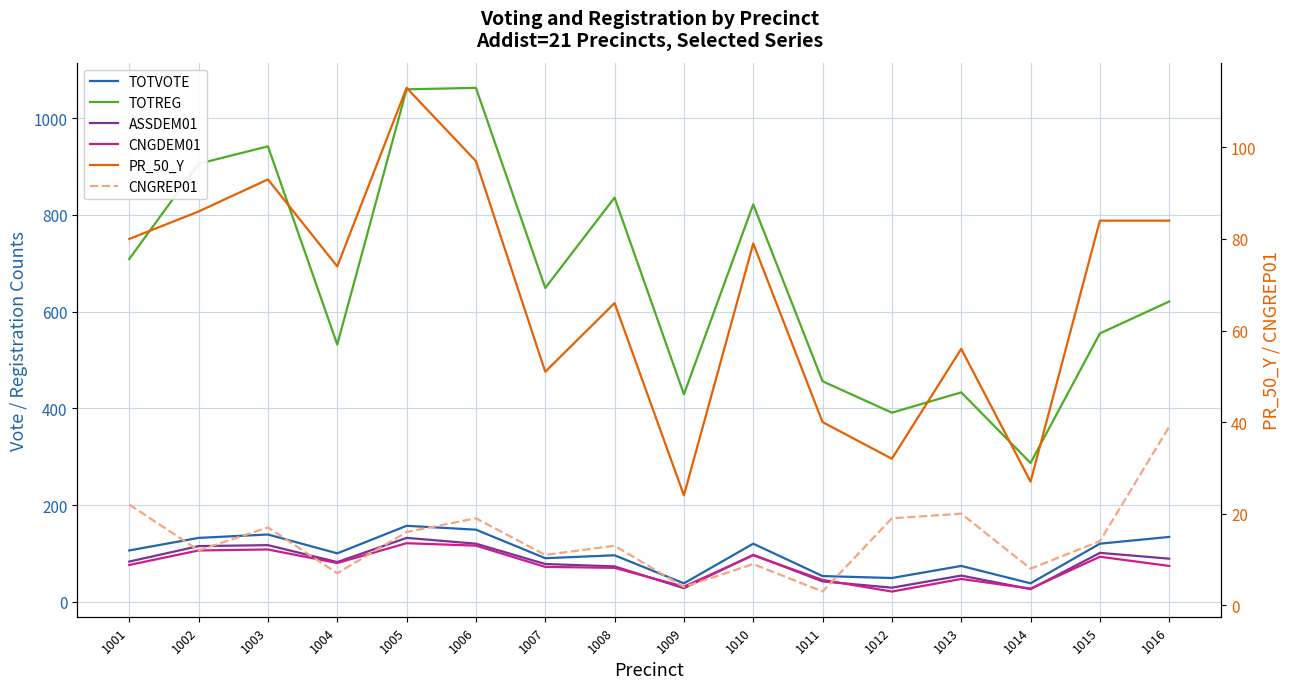

True or false: CNGDEM01 and TOTVOTE cross at least once.

False